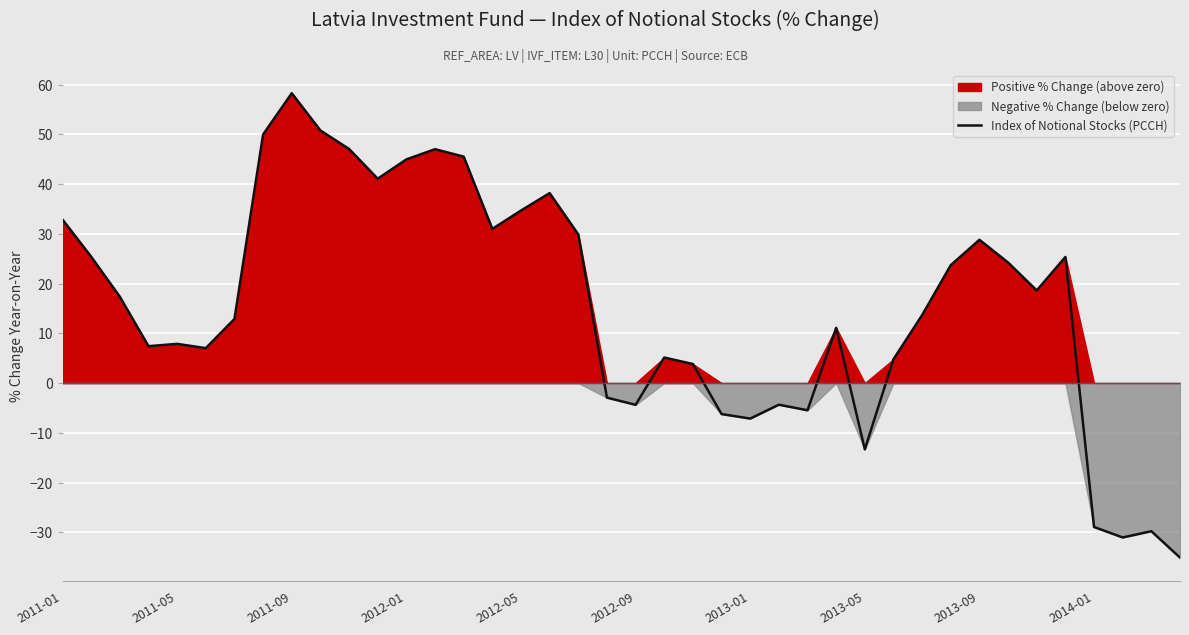

How many lines are shown in the chart?

1